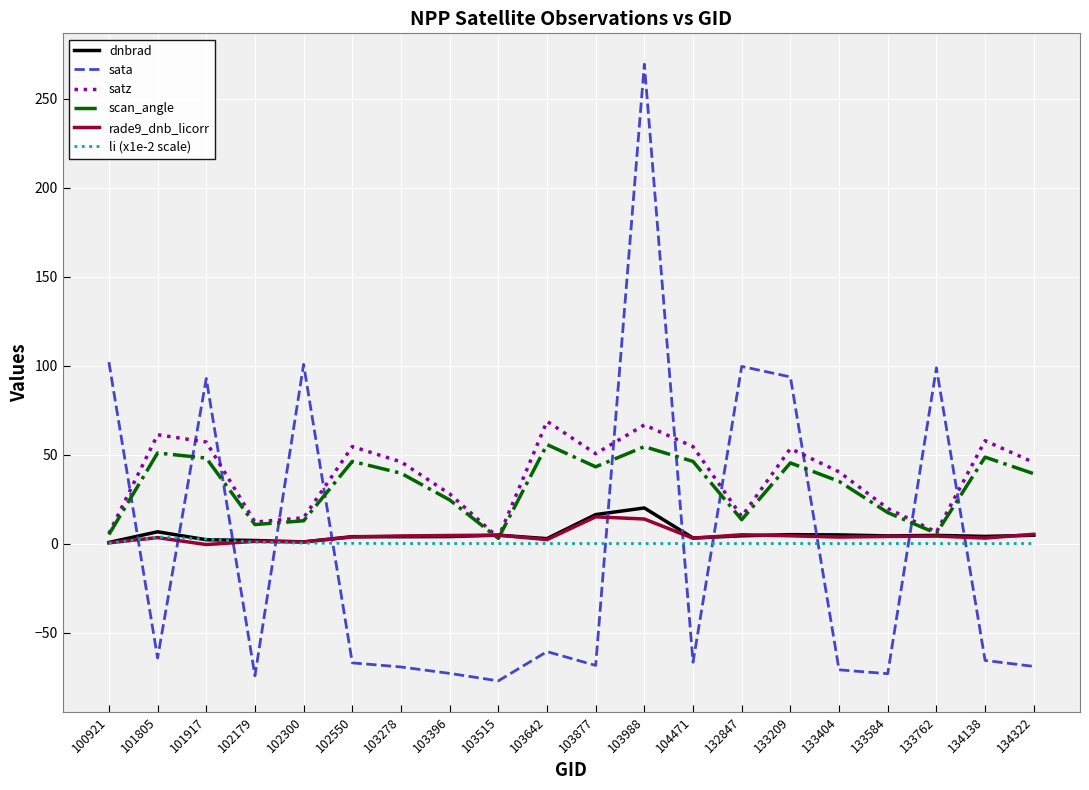

What is the difference between the dnbrad values at 104471 and 102300?

2.2